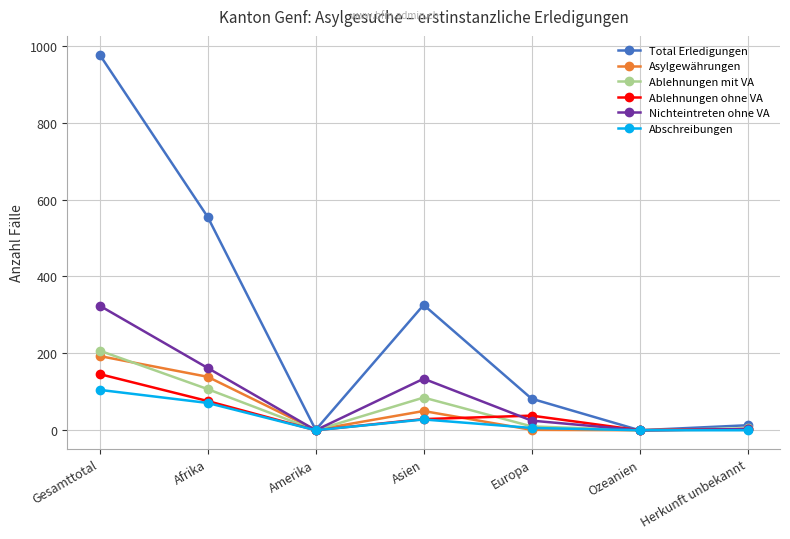

What is the highest value of the Ablehnungen mit VA series?

207